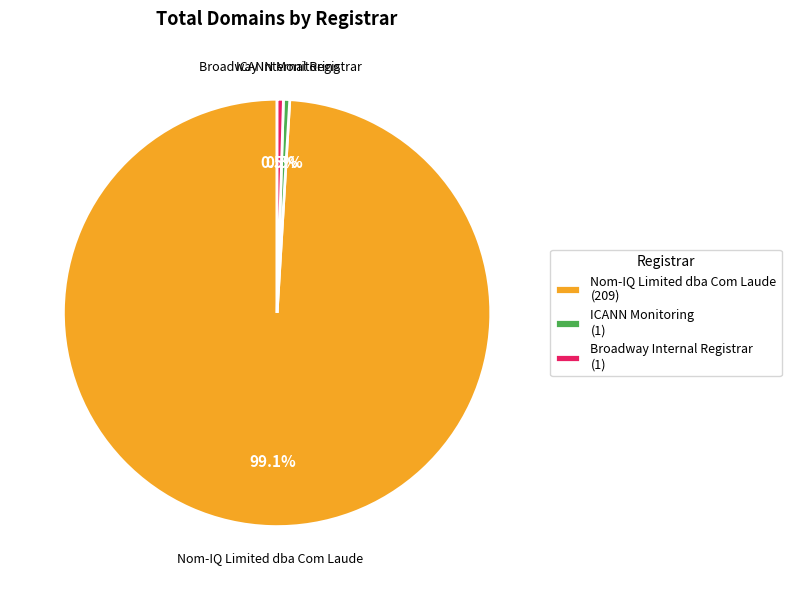

Between Broadway Internal Registrar (1) and Nom-IQ Limited dba Com Laude (209), which is larger?

Nom-IQ Limited dba Com Laude (209)